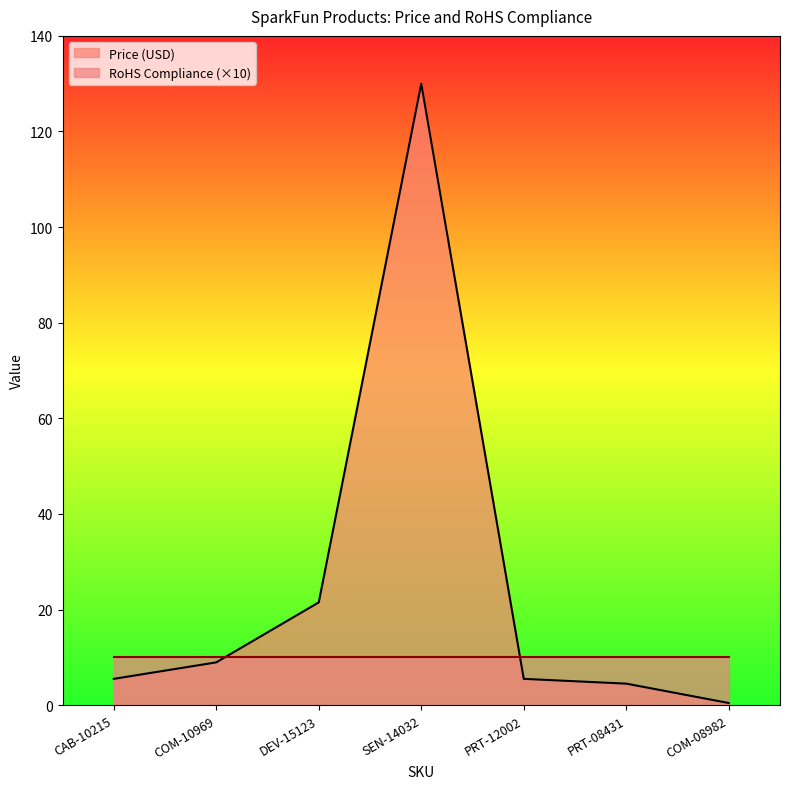

How many values are below 5?

2